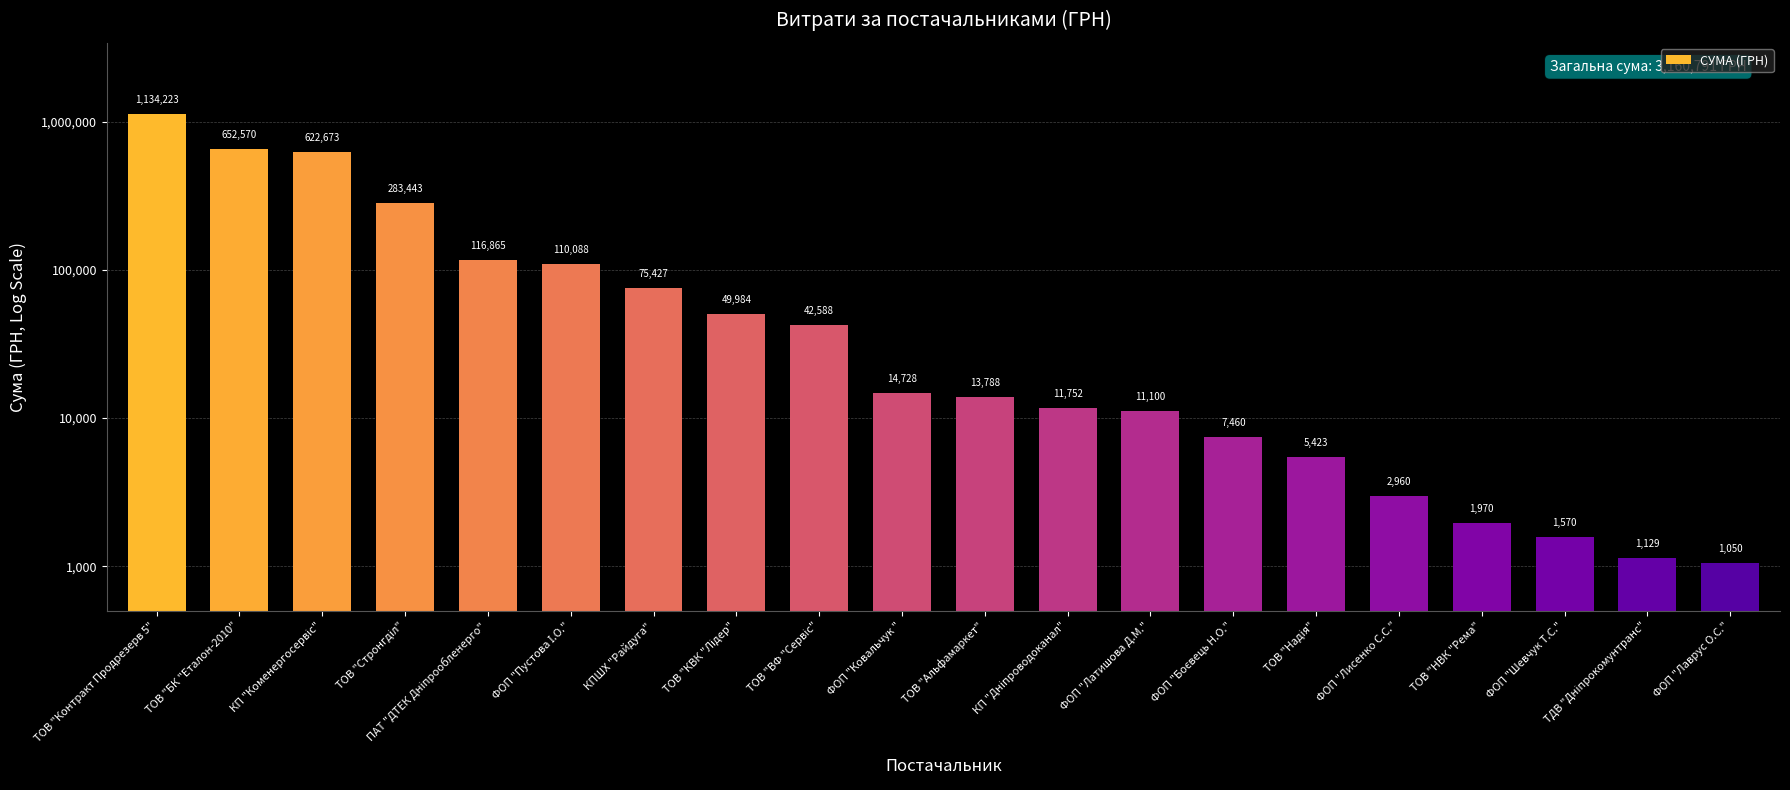

Reading left to right, what are all the values shown in this chart?

1134223.4	652570.2	622673.2	283443.0	116865.1	110088.0	75427.0	49984.0	42588.0	14728.0	13788.0	11751.8	11100.0	7460.0	5423.0	2960.0	1970.0	1570.0	1128.6	1050.0